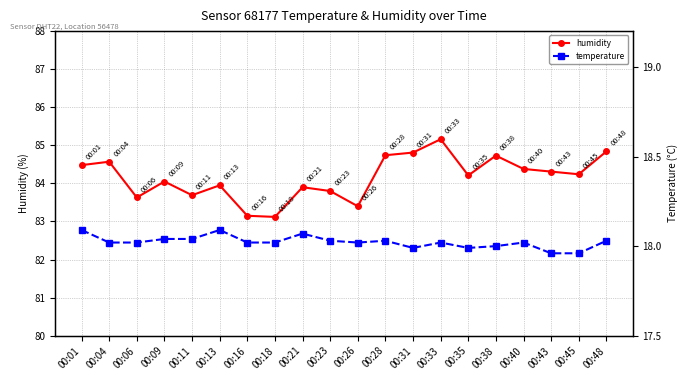

How many distinct data groups are displayed?

2